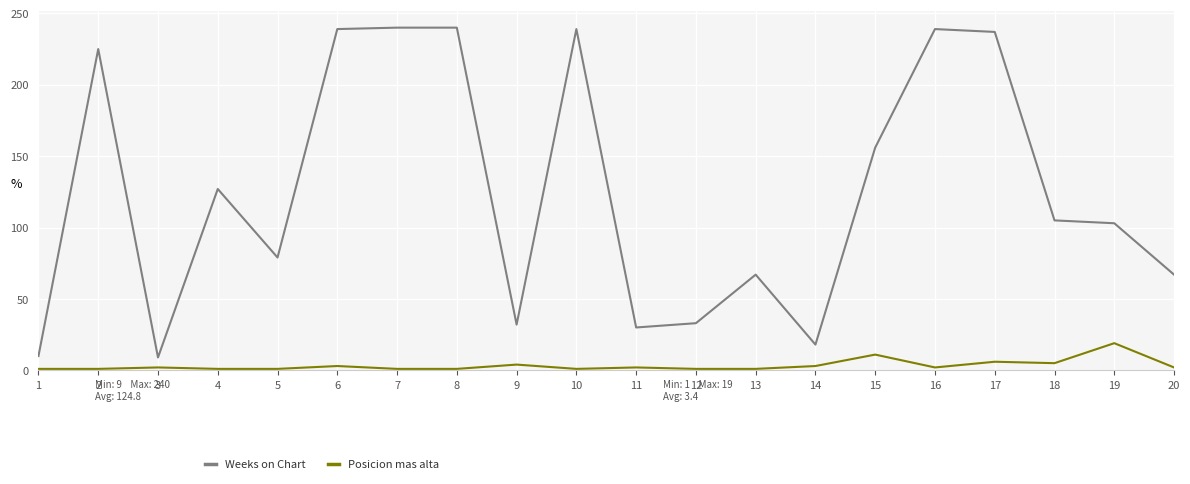

How many lines are shown in the chart?

2